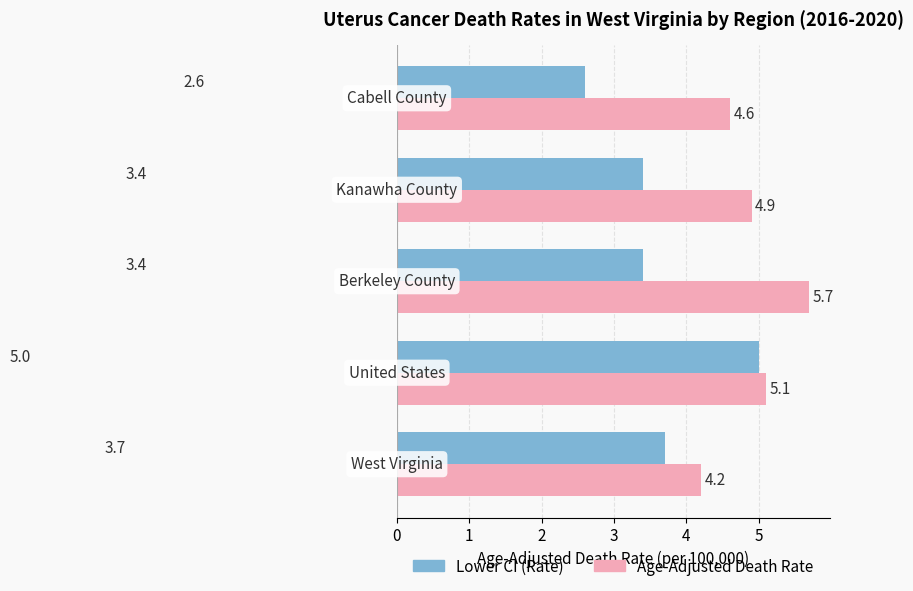

What is the sum of all Age-Adjusted Death Rate values?

24.5